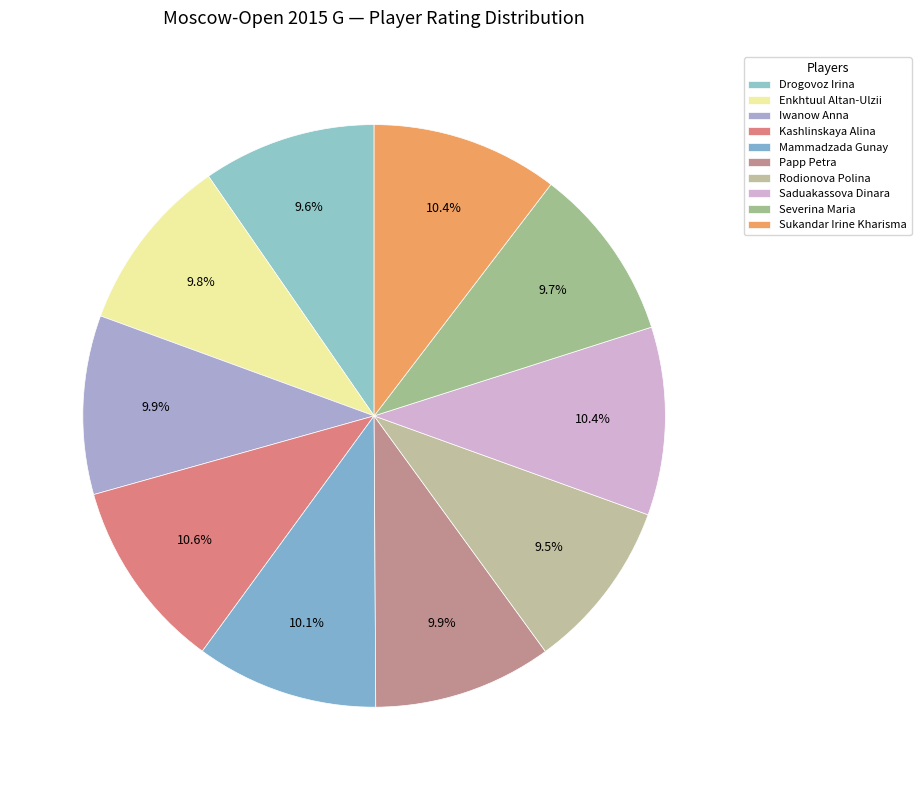

What percentage is the Drogovoz Irina slice, to the nearest percent?

10%